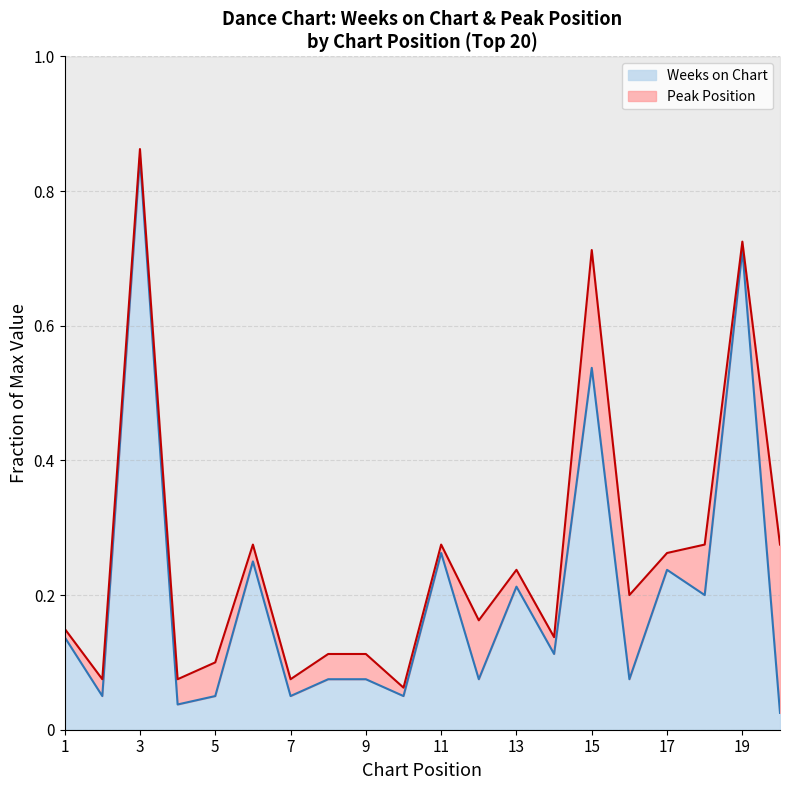

The value at 3 is 0.3. True or false?

False